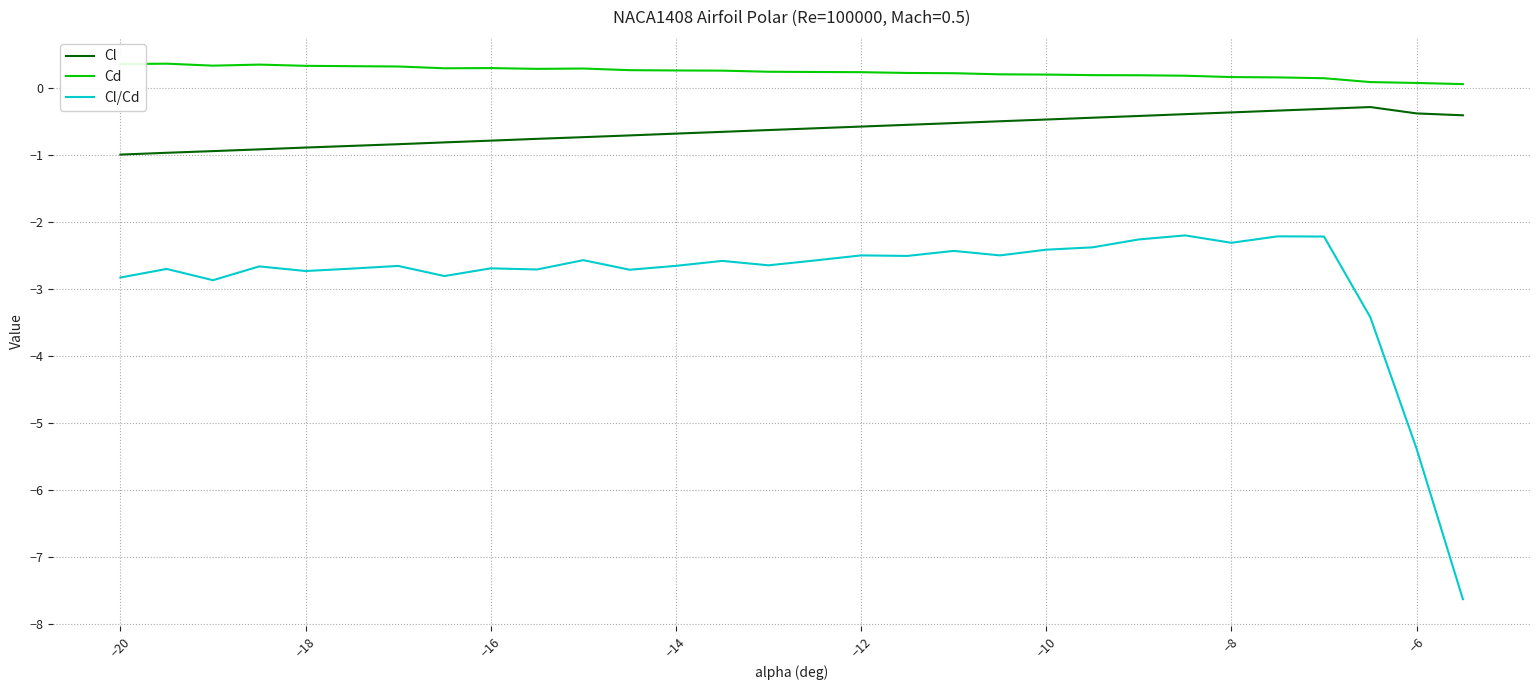

Which series has the widest spread of values?

Cl/Cd